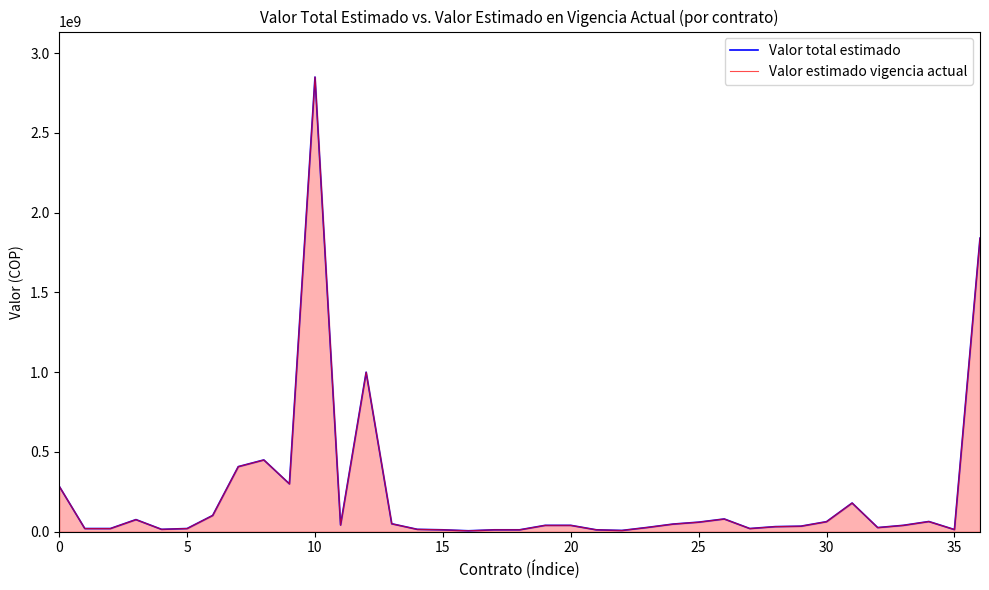

What is the label of the 2nd point from the right?

35